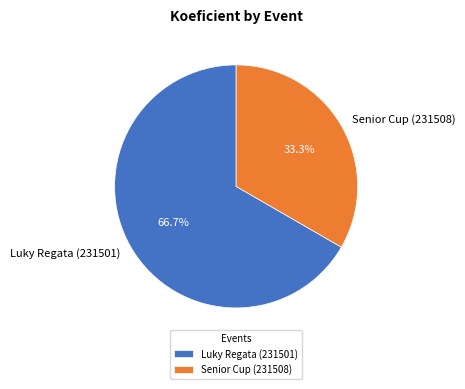

How many slices are in this pie chart?

2